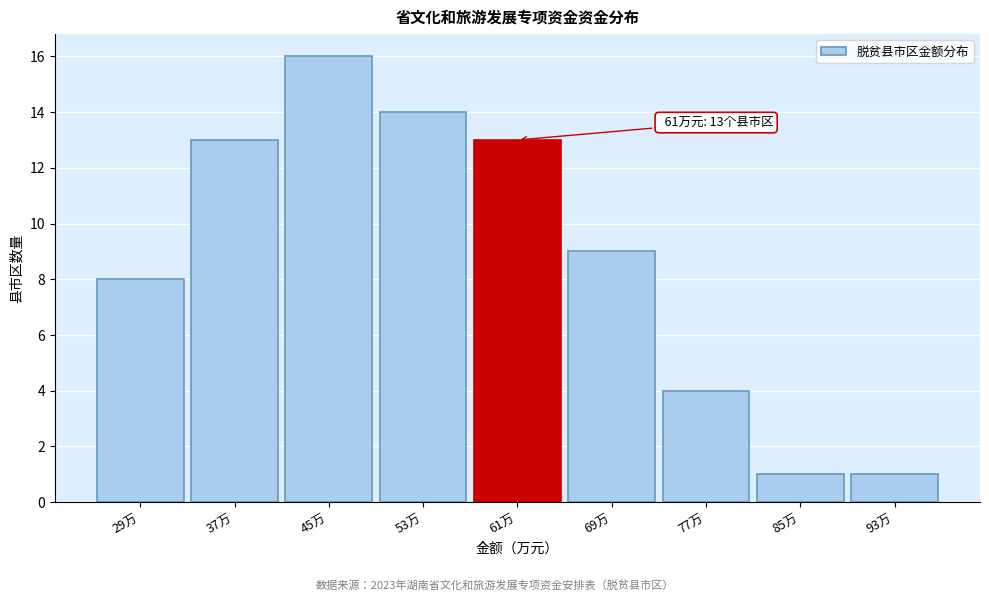

Reading left to right, extract all data points from this chart.

8	13	16	14	13	9	4	1	1